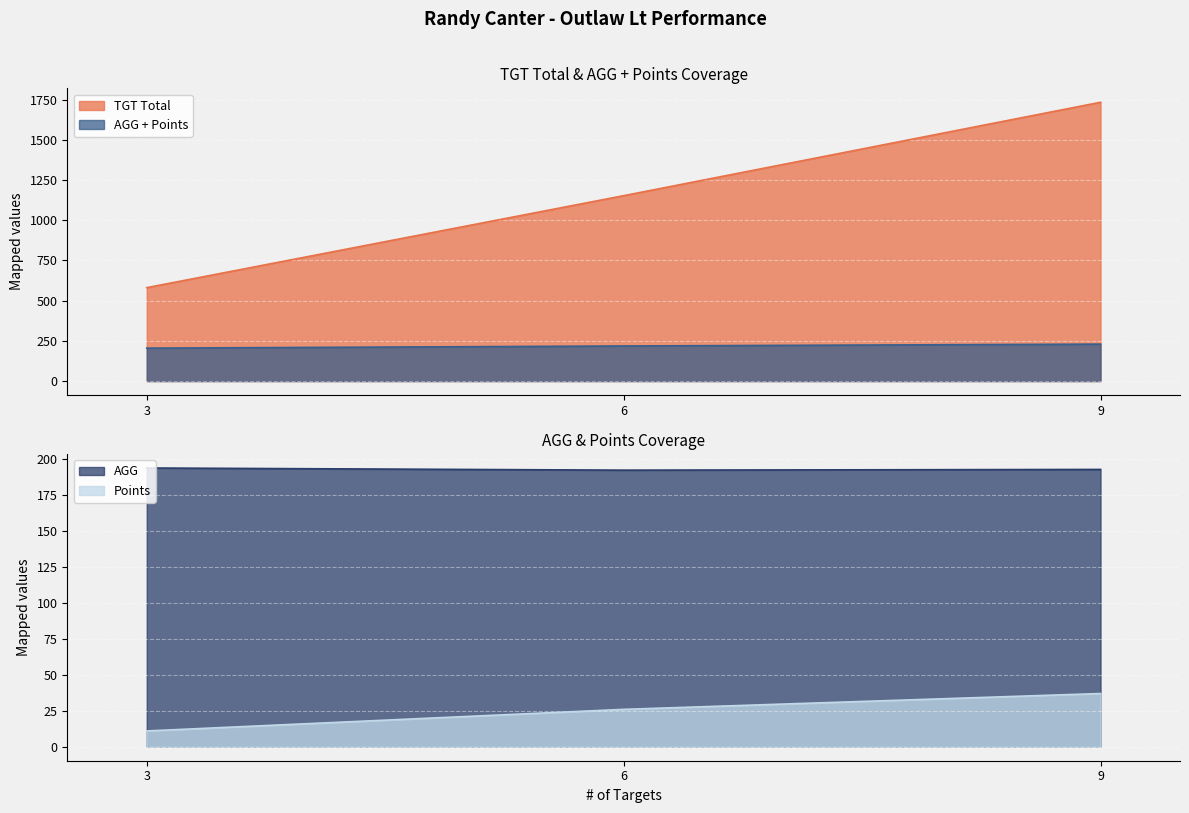

What is the smallest value displayed?

11.0